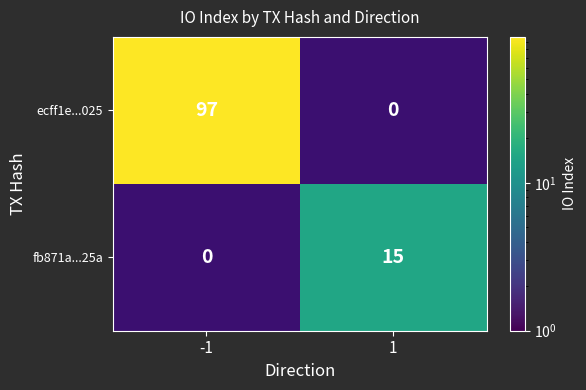

What is the difference between the highest and lowest values at 1?

15